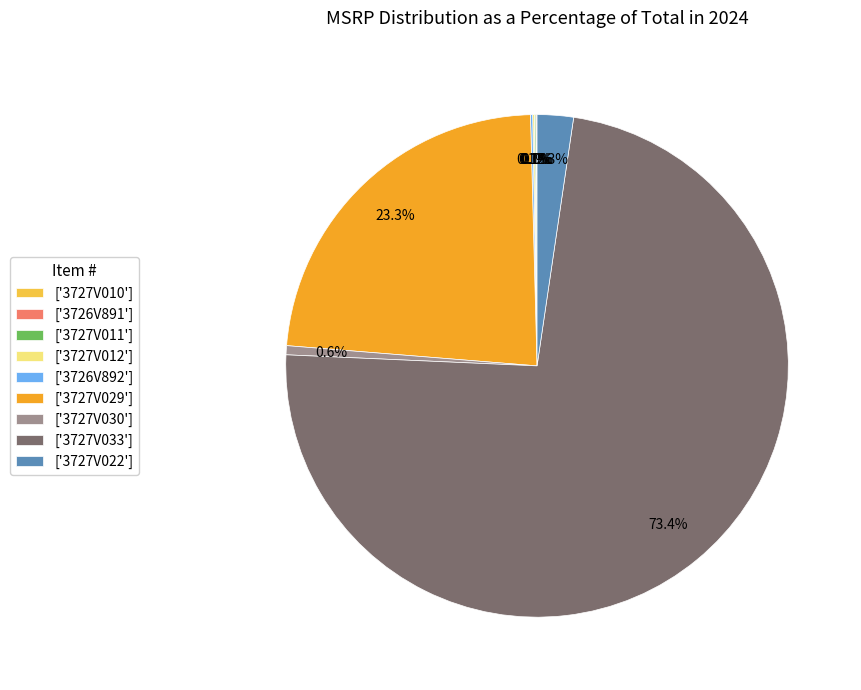

Is ['3727V030'] the majority of the pie?

No